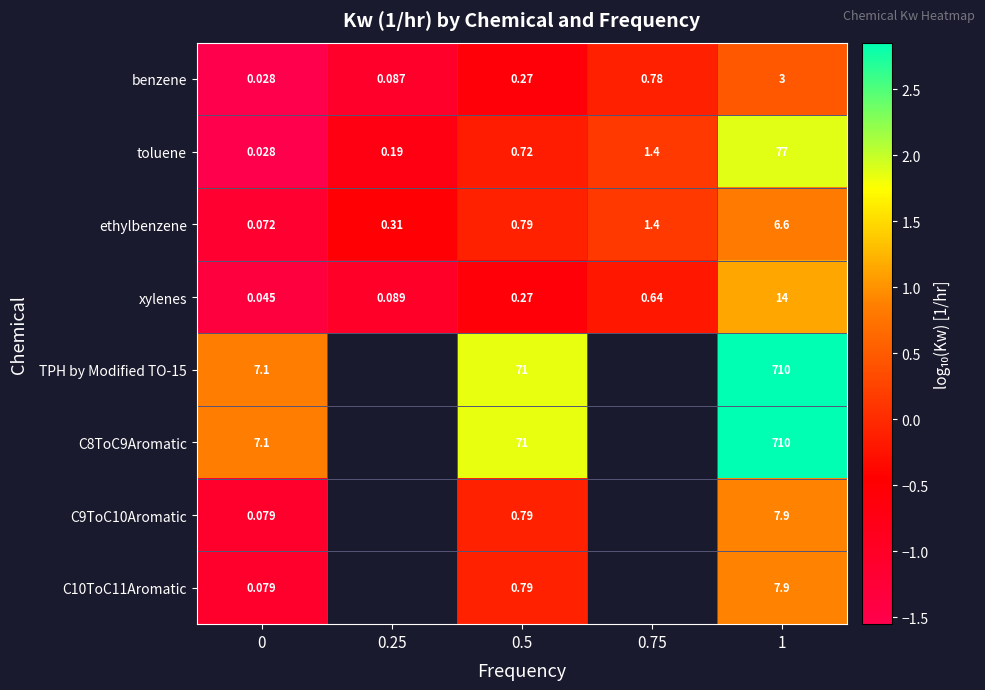

Is the value of TPH by Modified TO-15 at 0.25 greater than the value of C9ToC10Aromatic at 0?

No